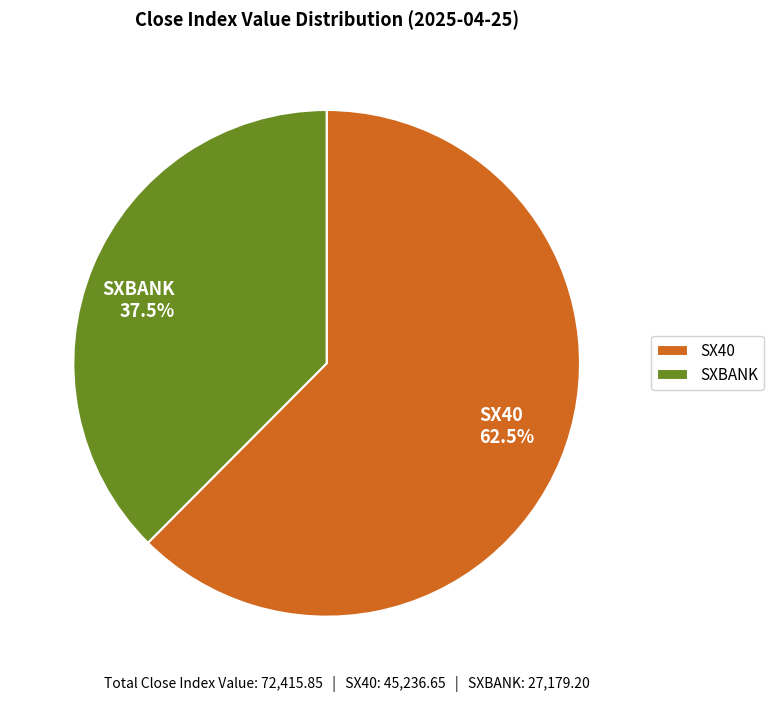

Is it true that SXBANK is 49% of the pie?

False